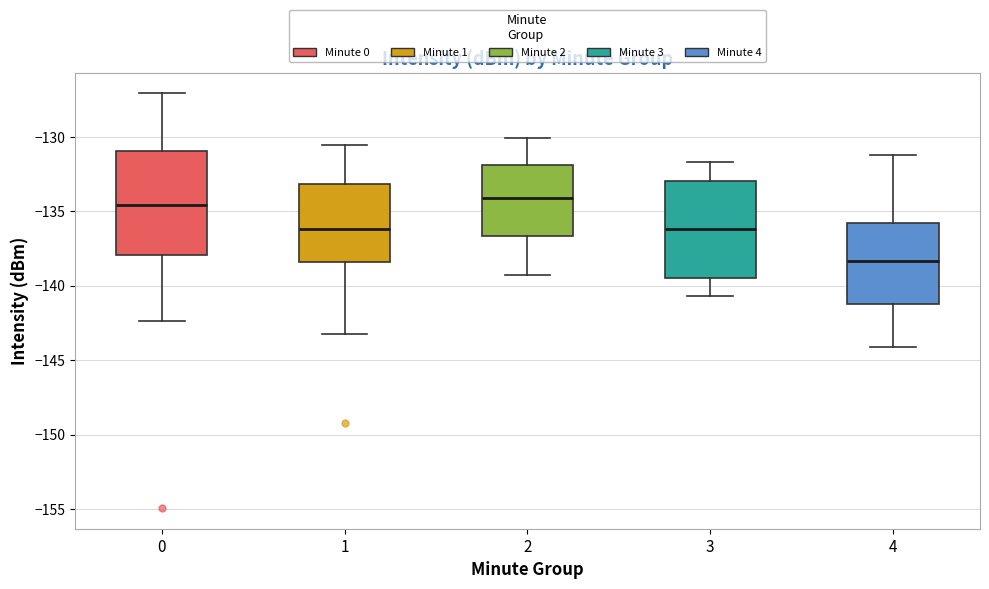

Where is the upper edge of the box at x = 0 on the y-axis? The values are not printed on the chart, so give them approximately, as read against the axis.

-131.0